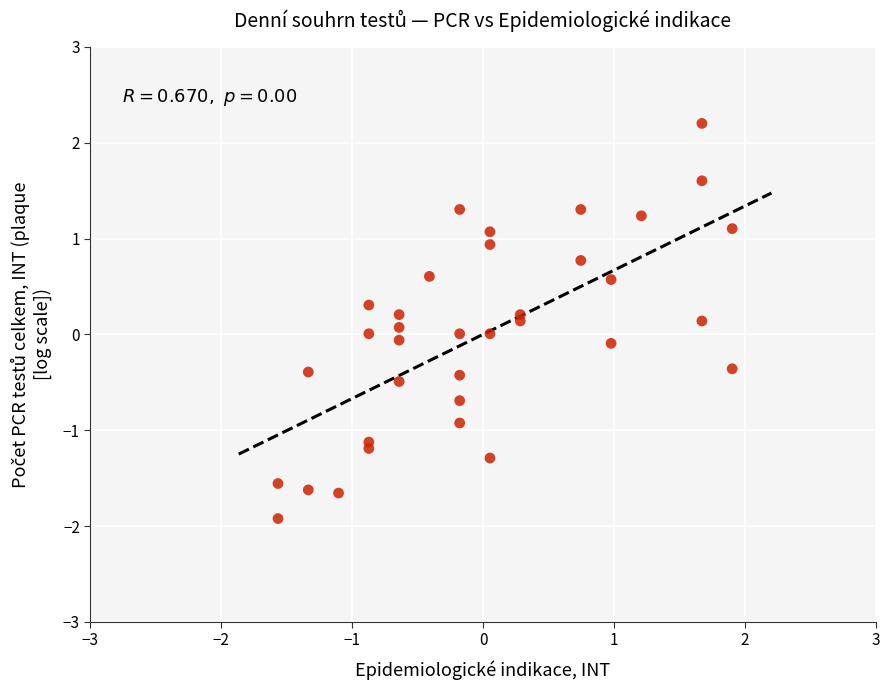

What is the range of X values (max minus min)?

3.5